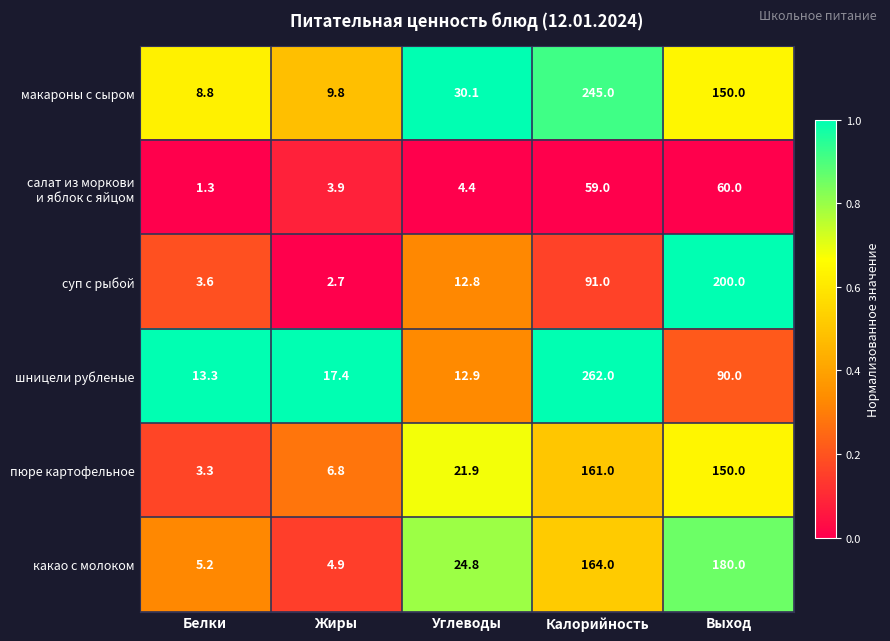

What is the approximate value of шницели рубленые at Жиры?

17.4